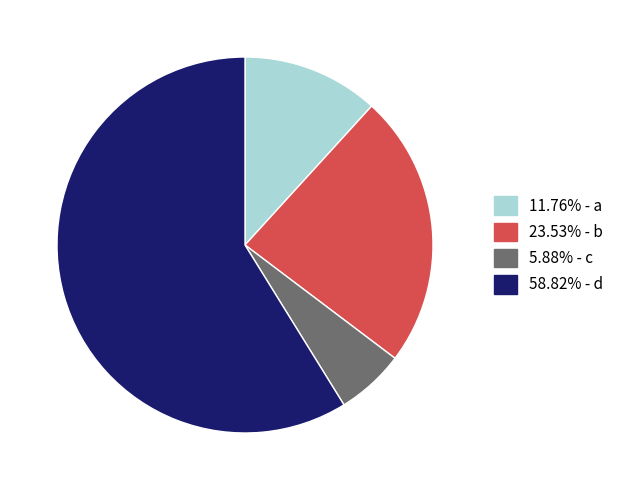

Is the sum of 11.76% - a and 58.82% - d greater than half?

Yes